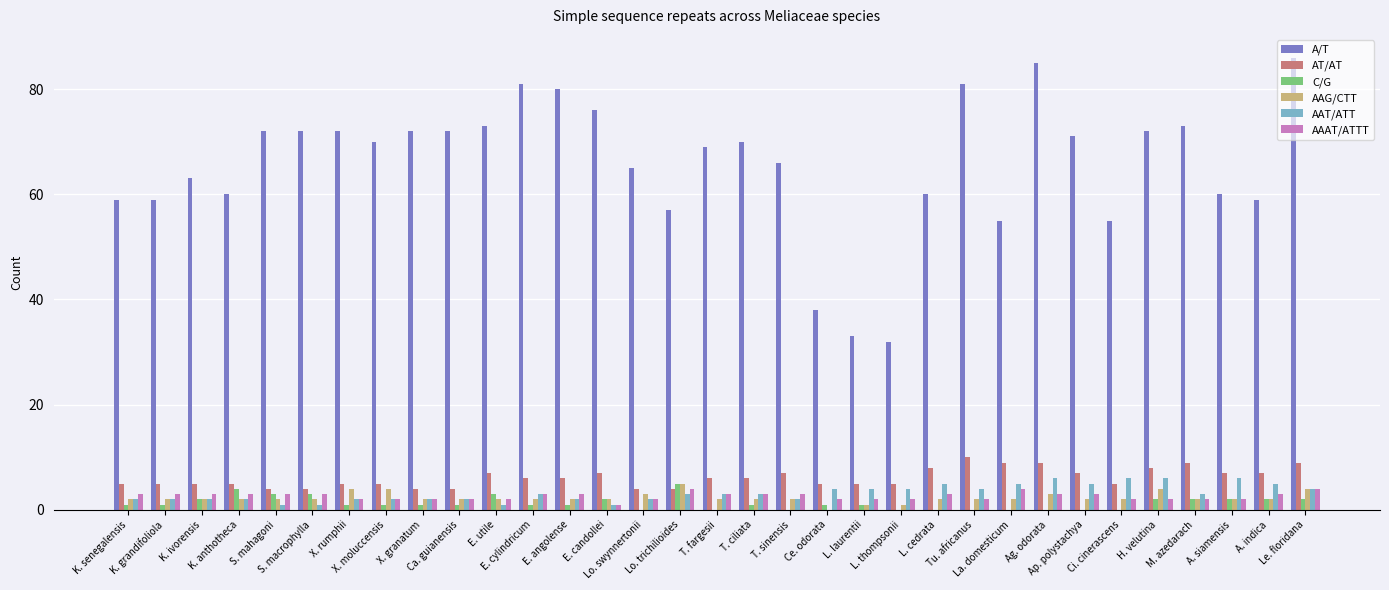

What is the total value across all series at T. fargesii?

83